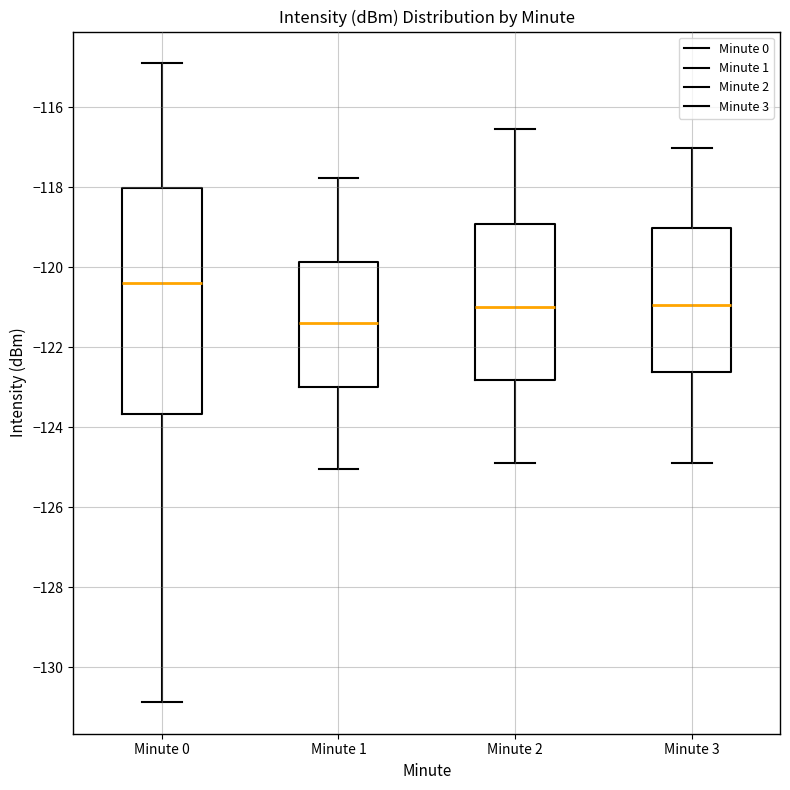

Reading left to right, read every box against the y-axis: the position of its median line, the range the box covers, and the ends of its whiskers. The values are not printed on the chart, so give them approximately, as read against the axis.

Minute 0: median -120.4, box -123.6 to -118.0, whiskers -130.8 to -115.0
Minute 1: median -121.4, box -123.0 to -119.8, whiskers -125.0 to -117.8
Minute 2: median -121.0, box -122.8 to -119.0, whiskers -124.8 to -116.6
Minute 3: median -121.0, box -122.6 to -119.0, whiskers -125.0 to -117.0